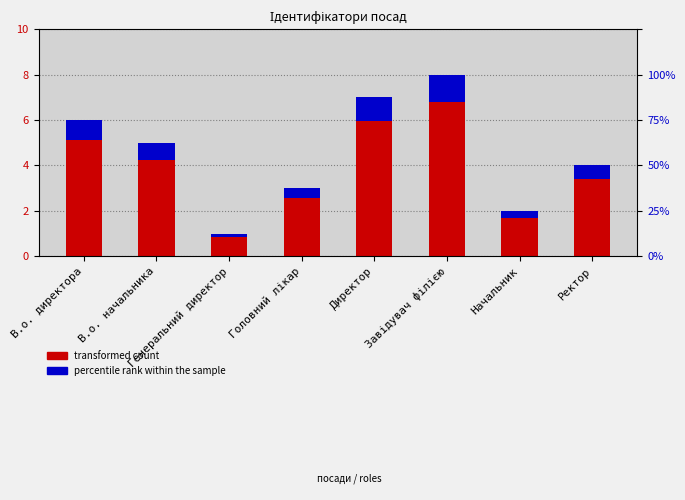

How many distinct data groups are displayed?

2